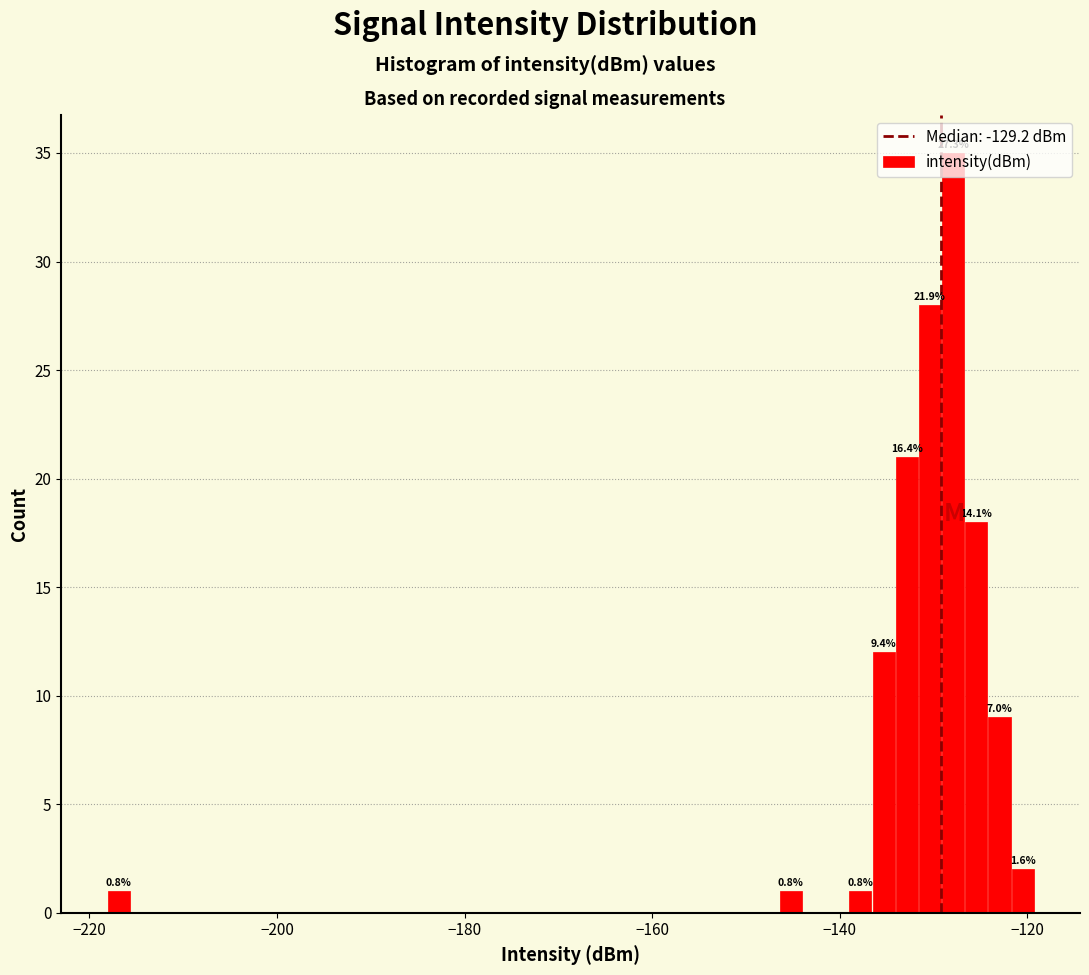

Around what value on the x-axis is the tallest bar? Give the approximate position of its centre, as read against the axis.

-128